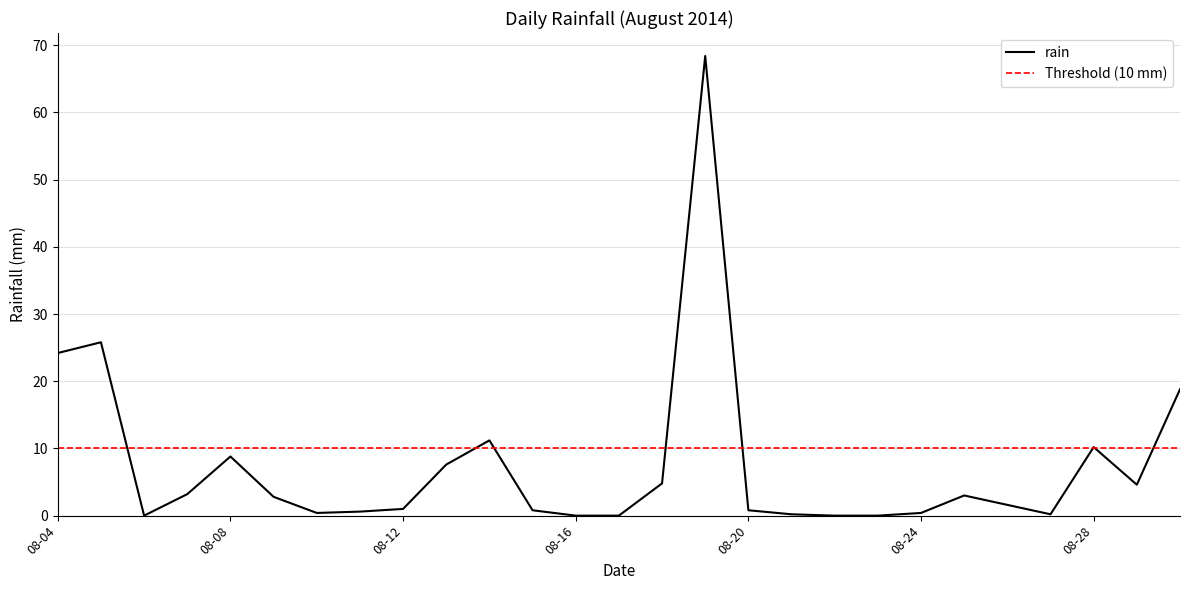

Between 2014-08-09 and 2014-08-15, which is larger?

2014-08-09